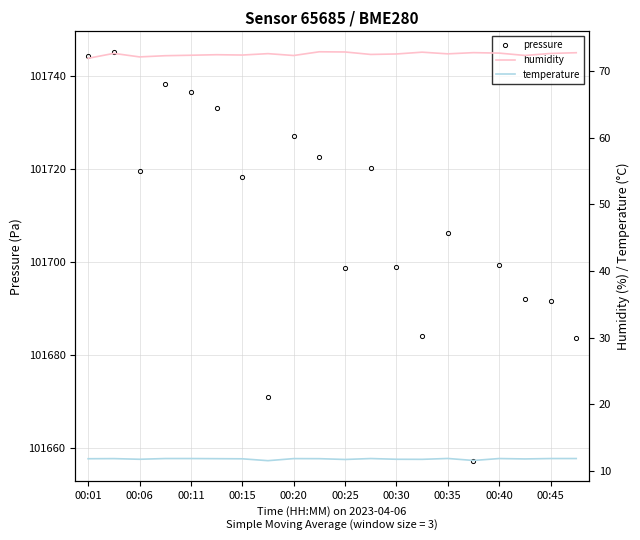

Is this an area chart (filled region under the line)?

No